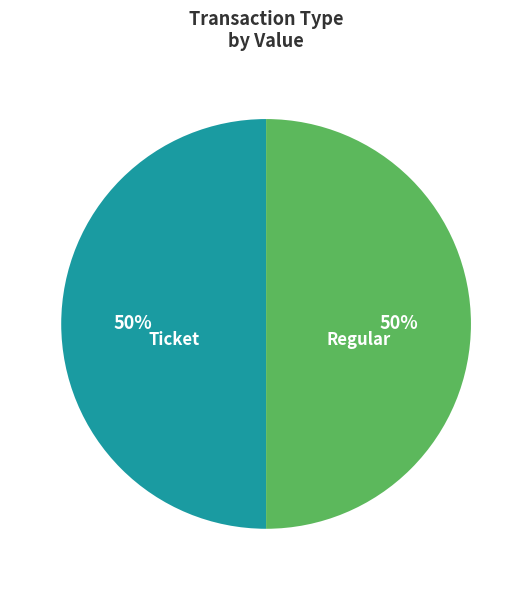

To the nearest percent, what is the difference between the Ticket and Regular slice percentages?

0%